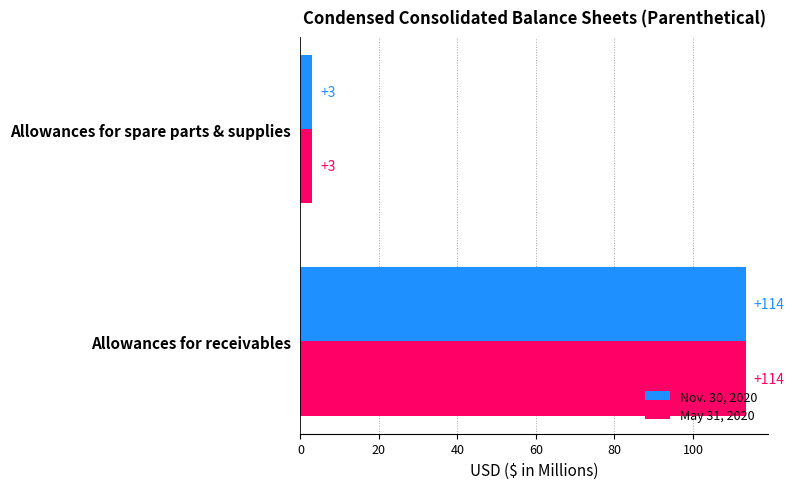

Where is Nov. 30, 2020 nearest to the value 58?

Allowances for spare parts & supplies